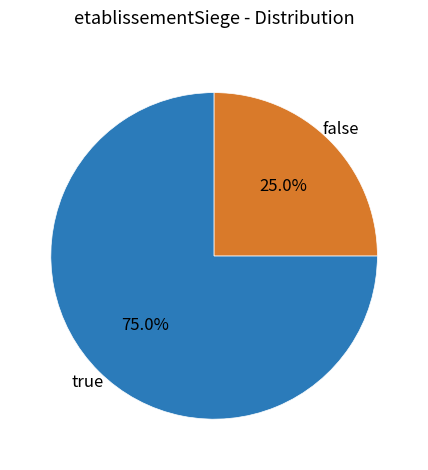

What percentage is the false slice, to the nearest percent?

25%